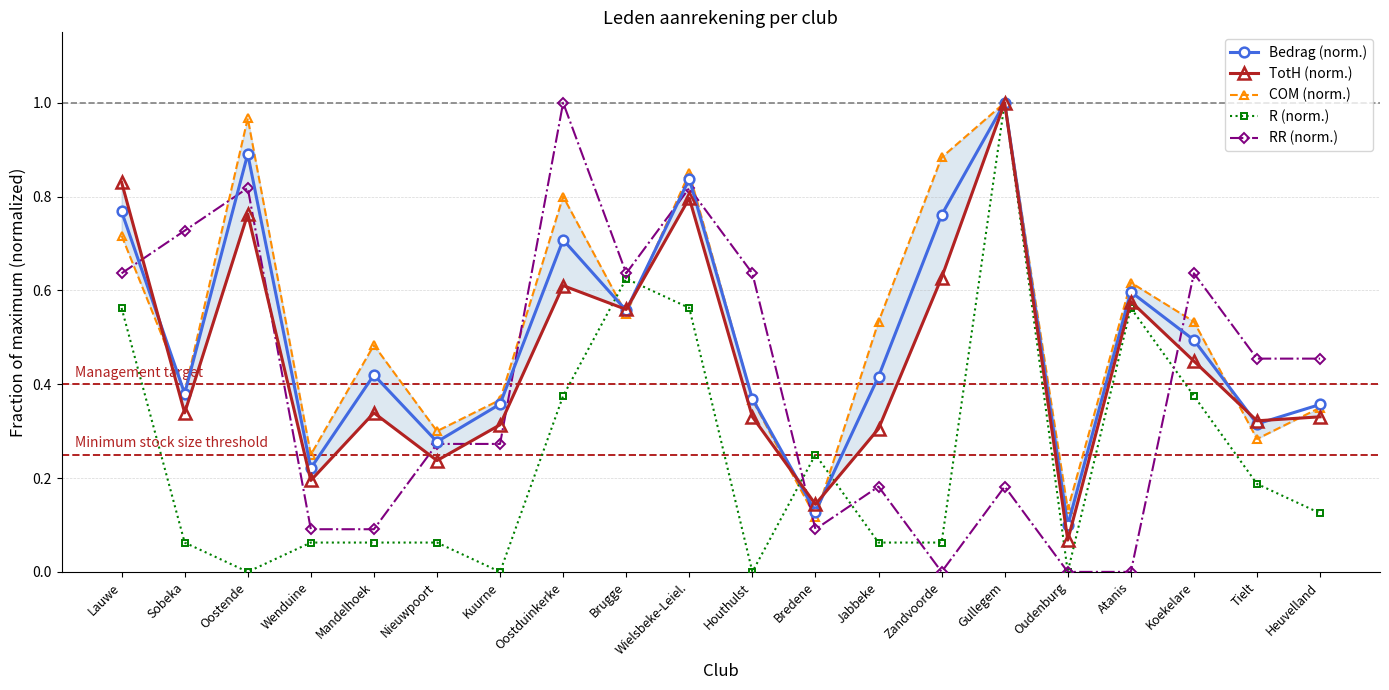

What is the difference between the Bedrag (norm.) values at Heuvelland and Jabbeke?

0.1